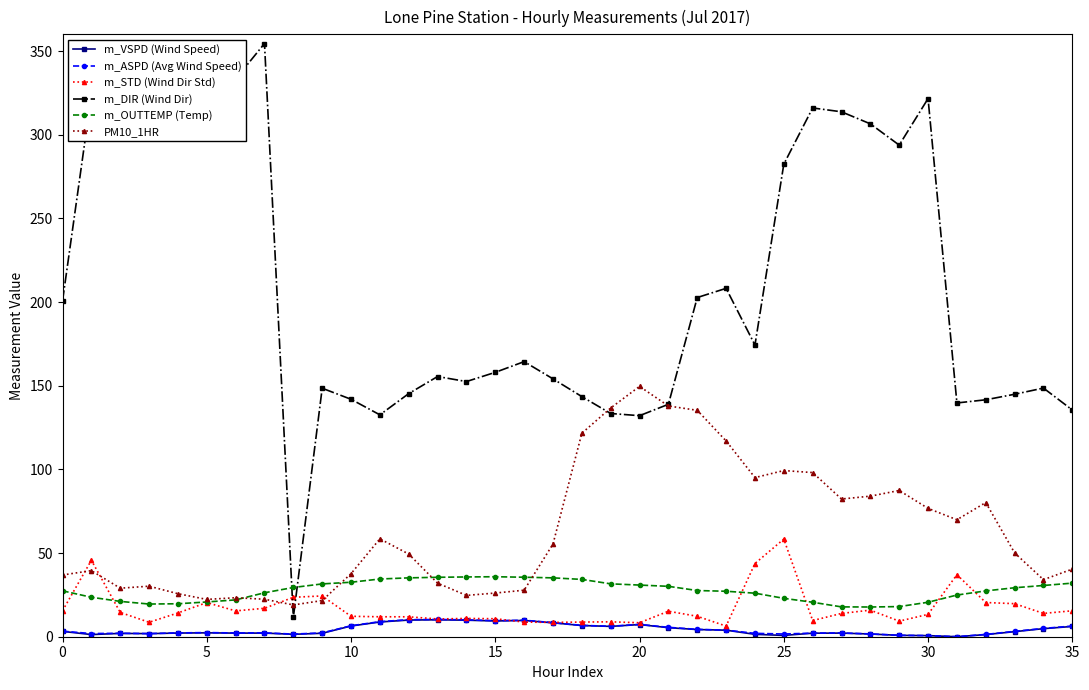

True or false: m_VSPD (Wind Speed) and m_OUTTEMP (Temp) intersect in this chart.

False